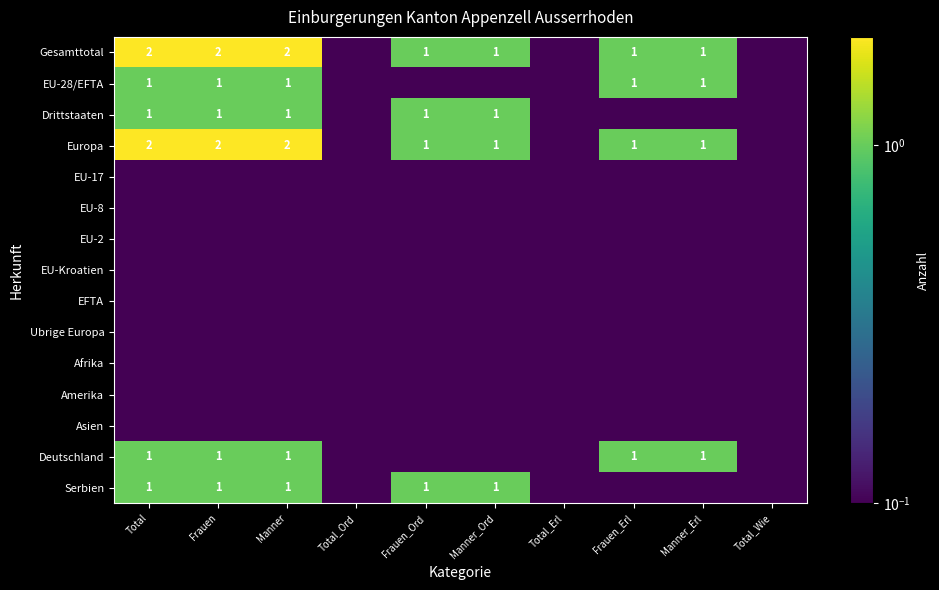

At Frauen_Erl, list the series in order from smallest to largest.

Drittstaaten, EU-17, EU-8, EU-2, EU-Kroatien, EFTA, Ubrige Europa, Afrika, Amerika, Asien, Serbien, Gesamttotal, EU-28/EFTA, Europa, Deutschland